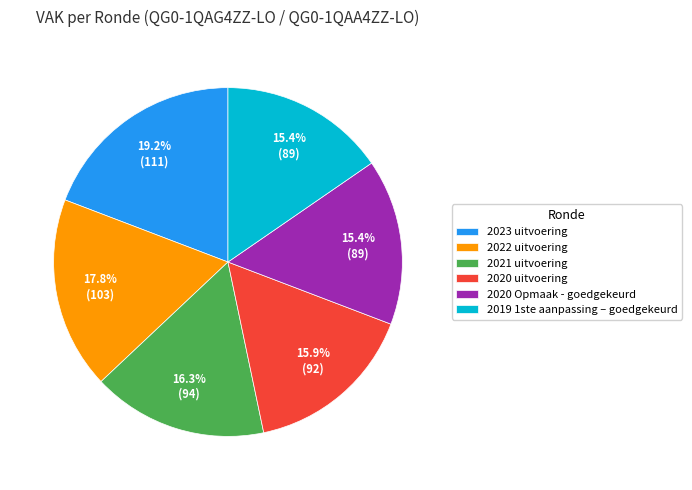

Combined, what portion of the pie is 2020 uitvoering and 2021 uitvoering?

32.2%